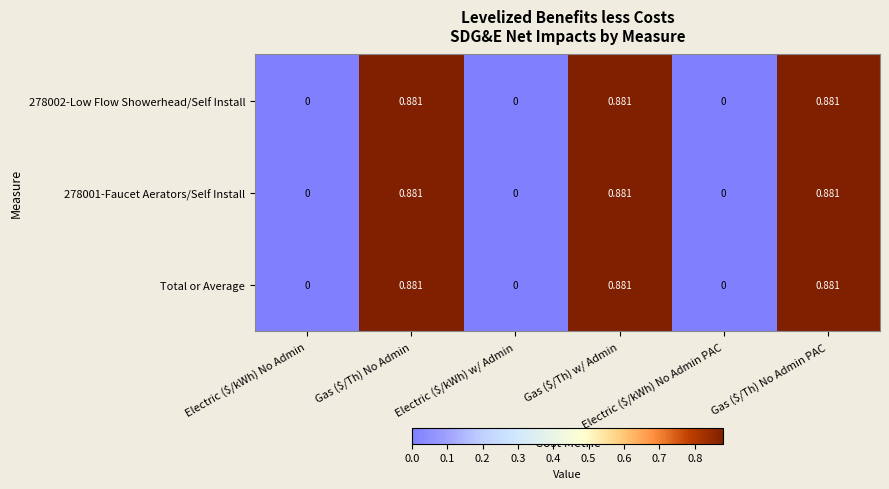

How many positive values does the Total or Average series have?

3